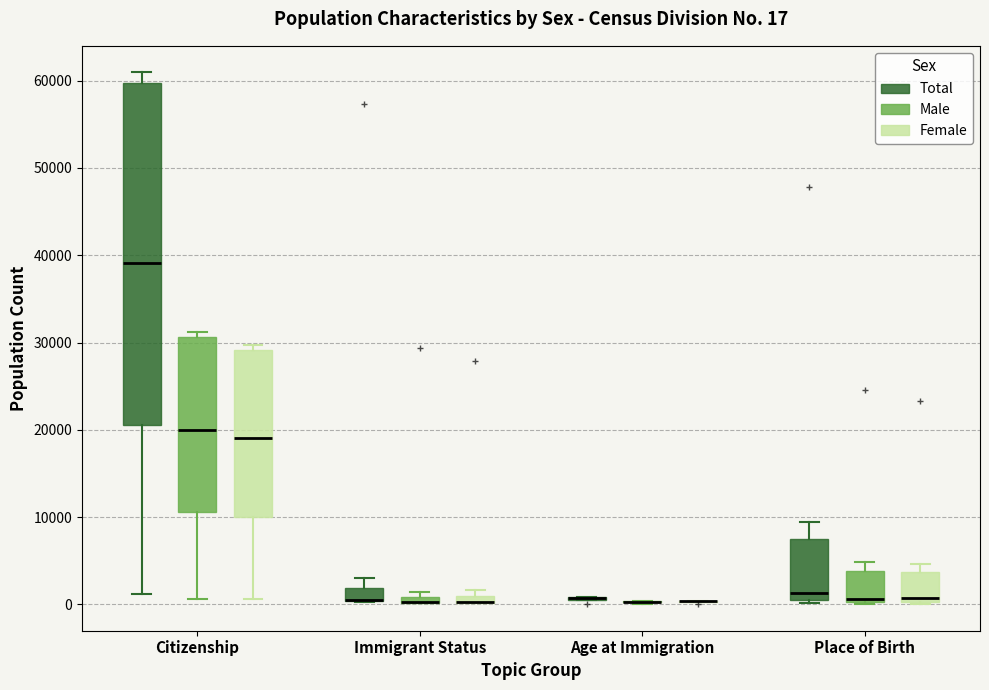

Comparing the boxes themselves (not the whiskers), which one is the tallest?

Citizenship (Total)